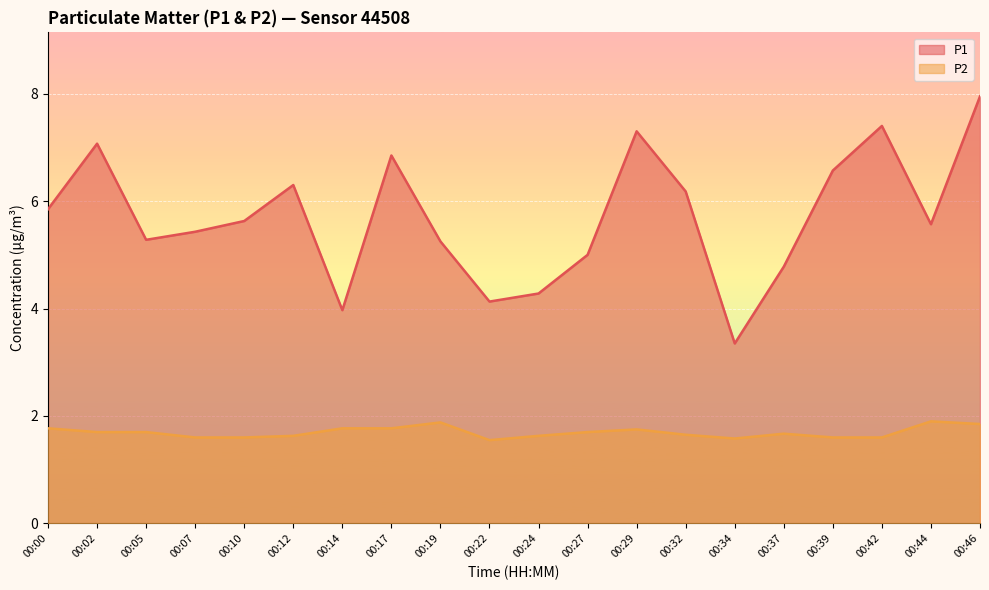

Read the P1 value at 00:02.

7.1